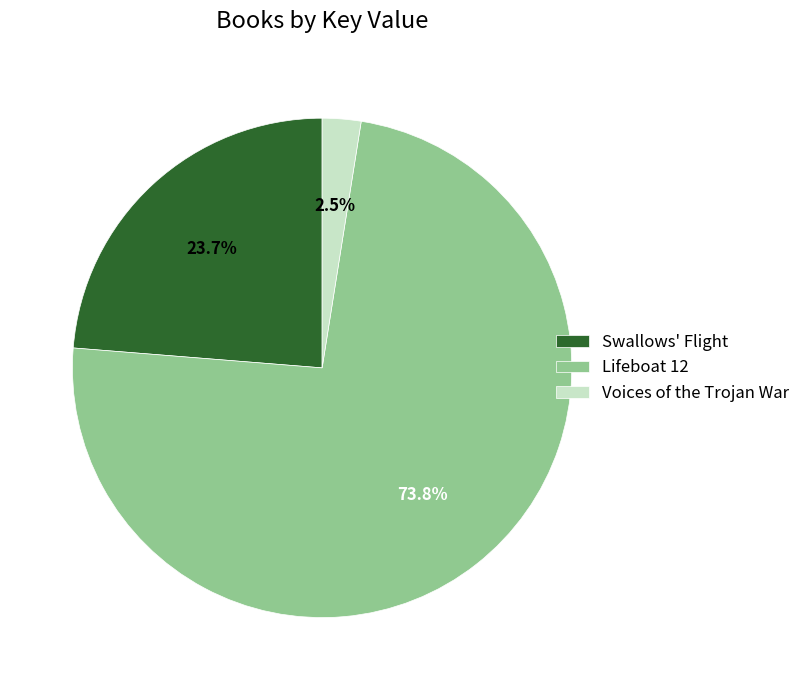

How many slices are in this pie chart?

3